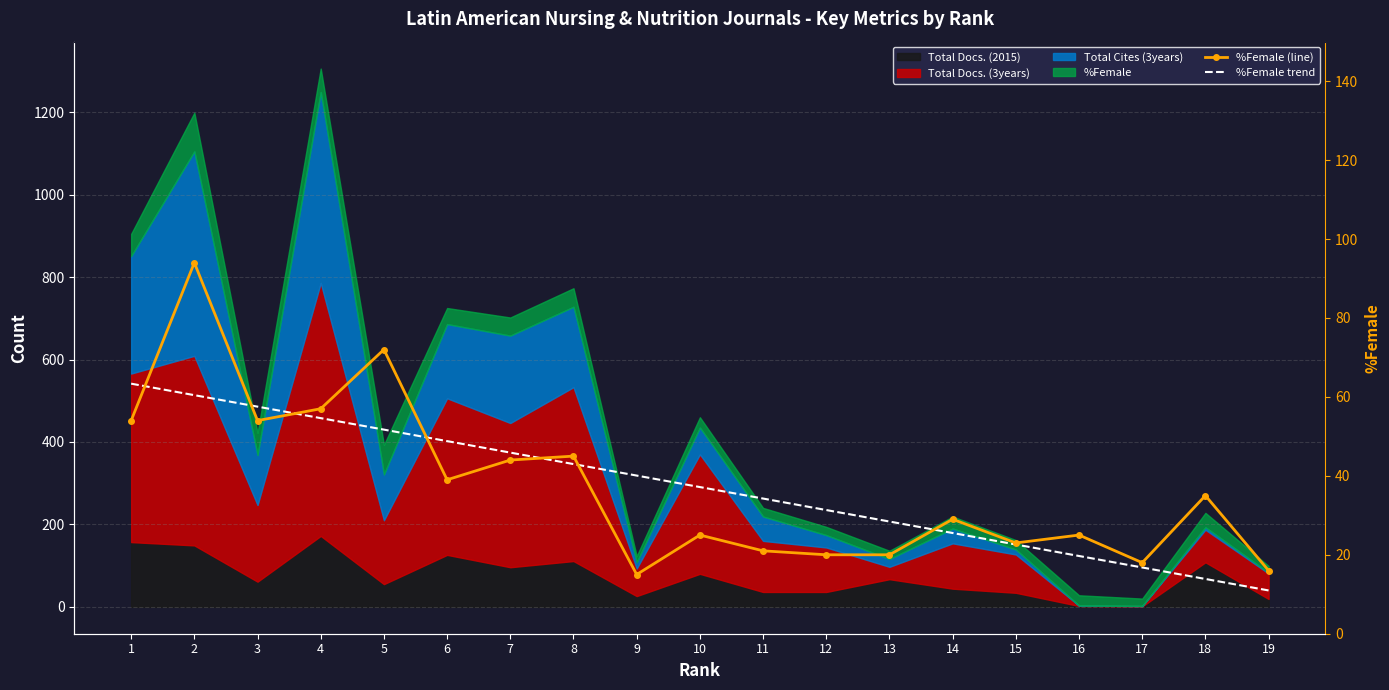

List the labels in order of %Female trend value, smallest first.

19, 18, 17, 16, 15, 14, 13, 12, 11, 10, 9, 8, 7, 6, 5, 4, 3, 2, 1